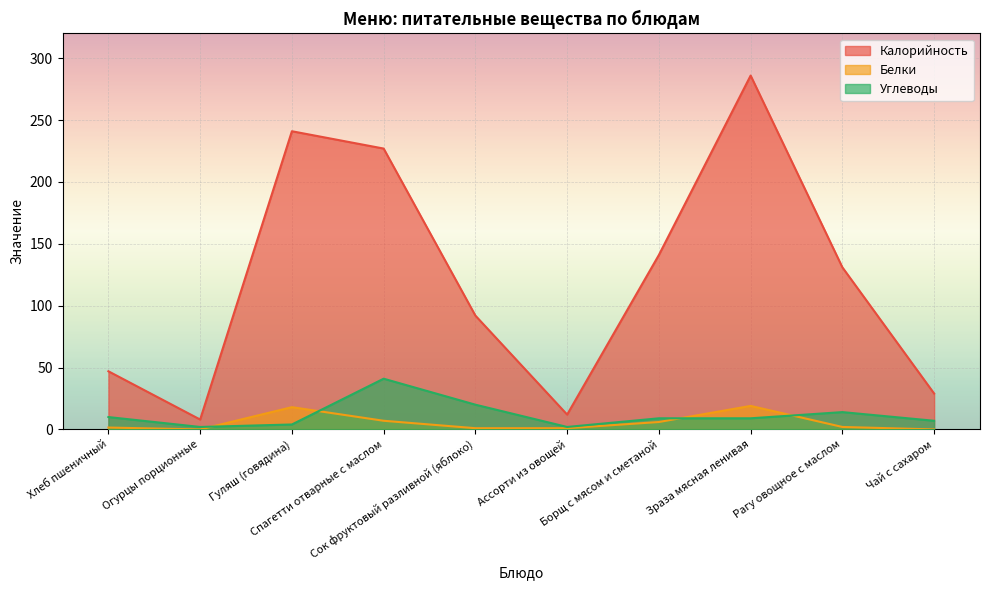

What is the difference between the maximum and second lowest values in the Белки series?

19.0